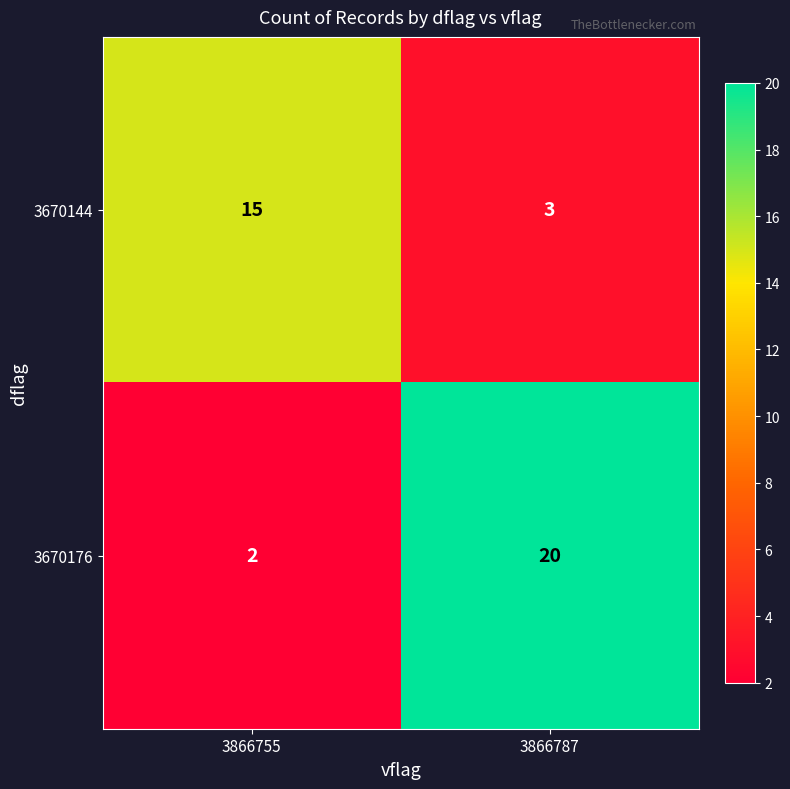

Is the value of 3670176 at 3866755 greater than the value of 3670144 at 3866787?

No